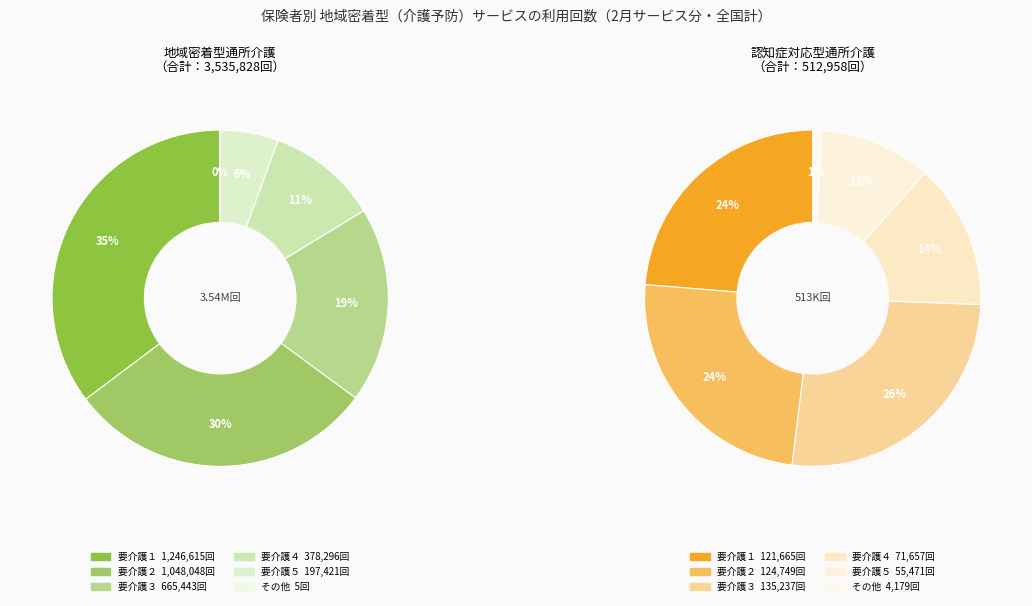

Is it true that 地域密着型通所介護 is 80% of the pie?

False